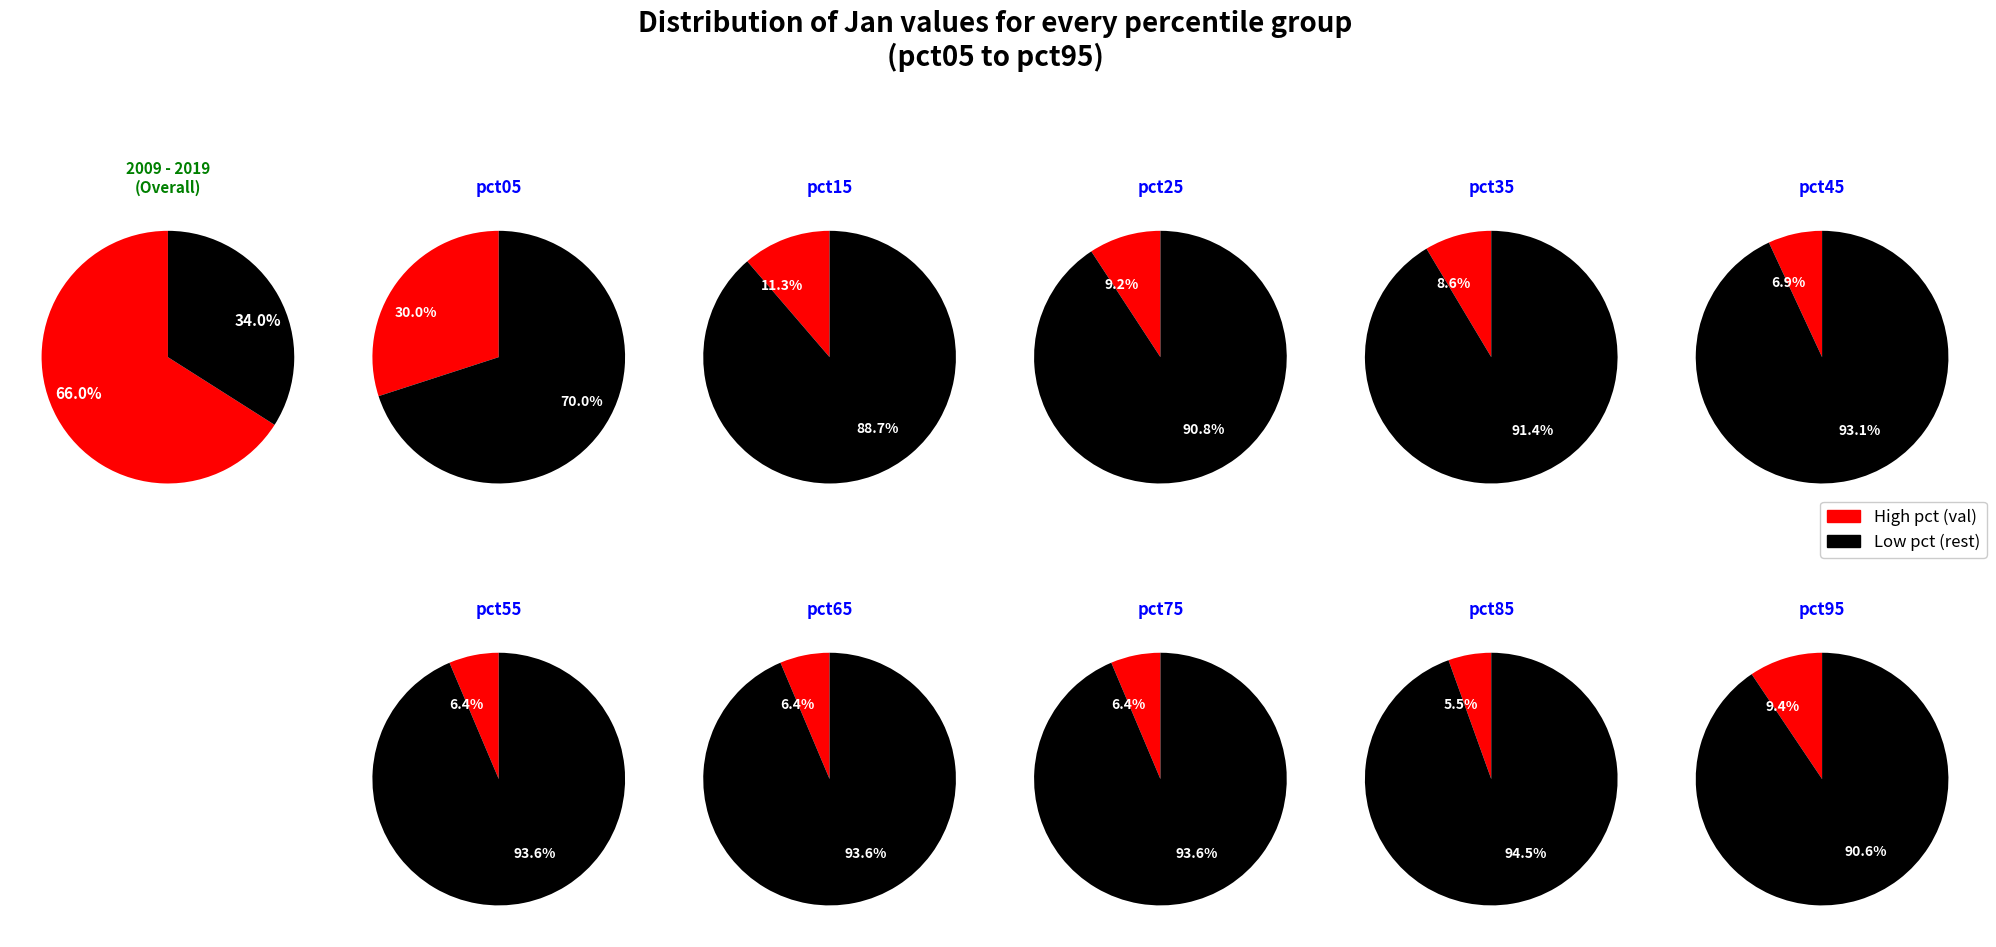

Is 5 the majority of the pie?

No